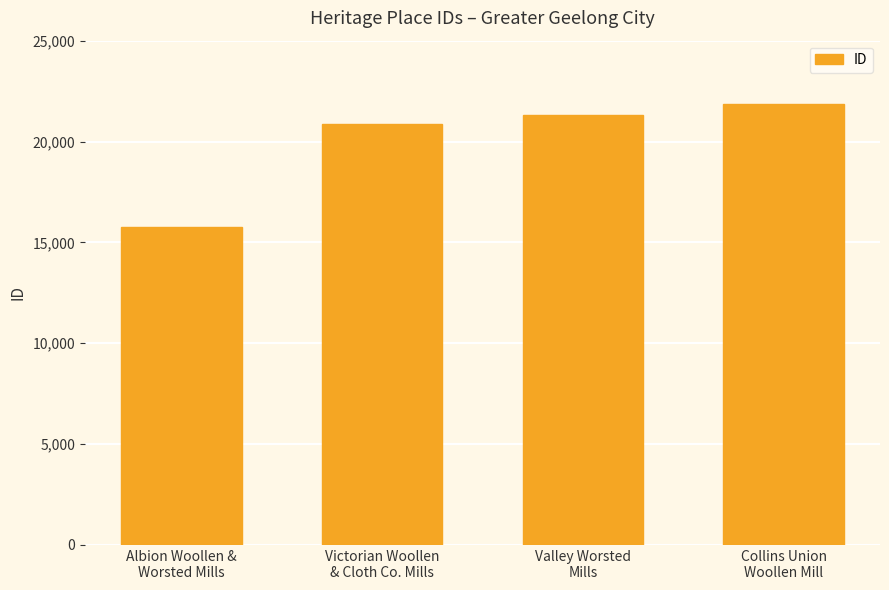

Which category has the lowest value across all series?

Albion Woollen &
Worsted Mills